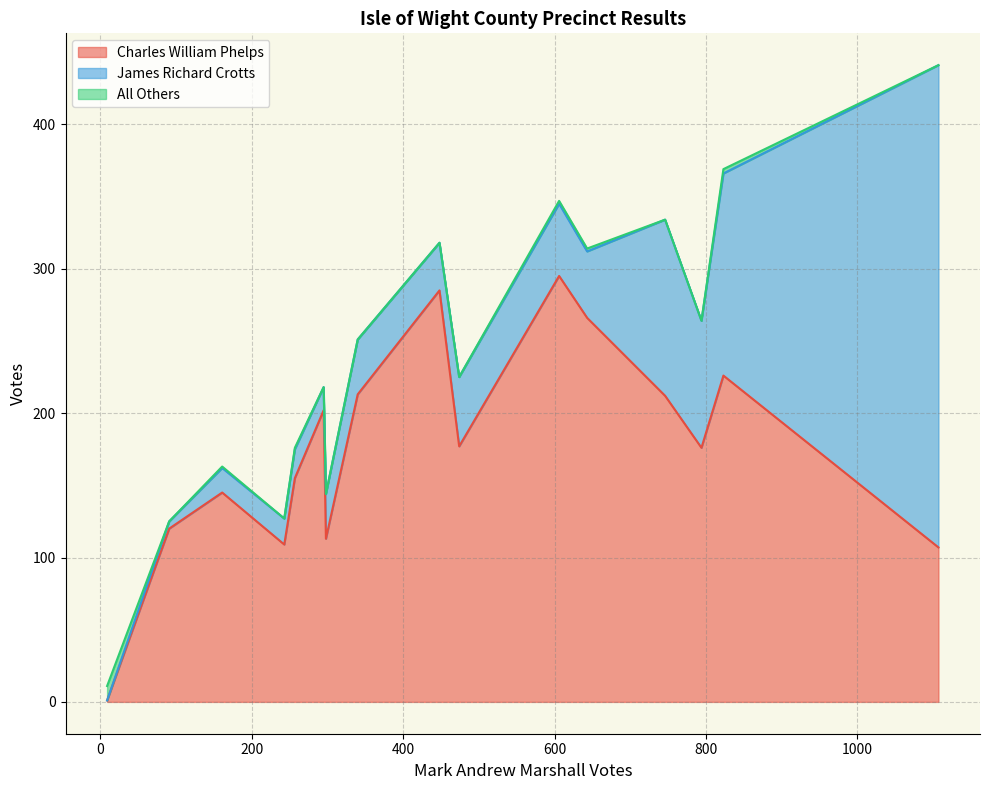

What is the highest value of the Charles William Phelps series?

295